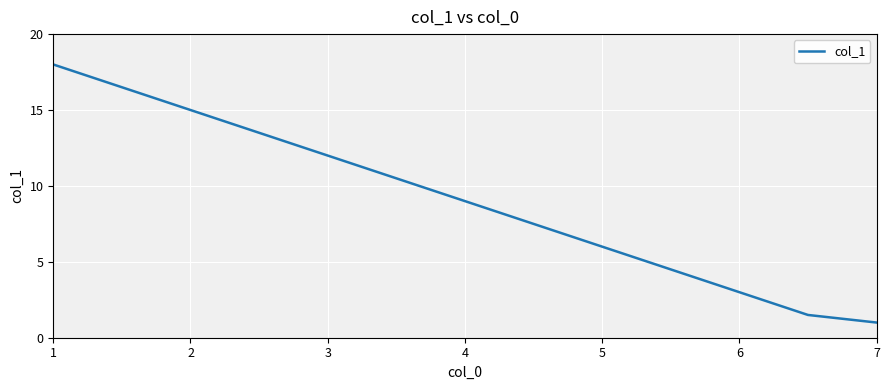

What is the sum of all values?

118.0